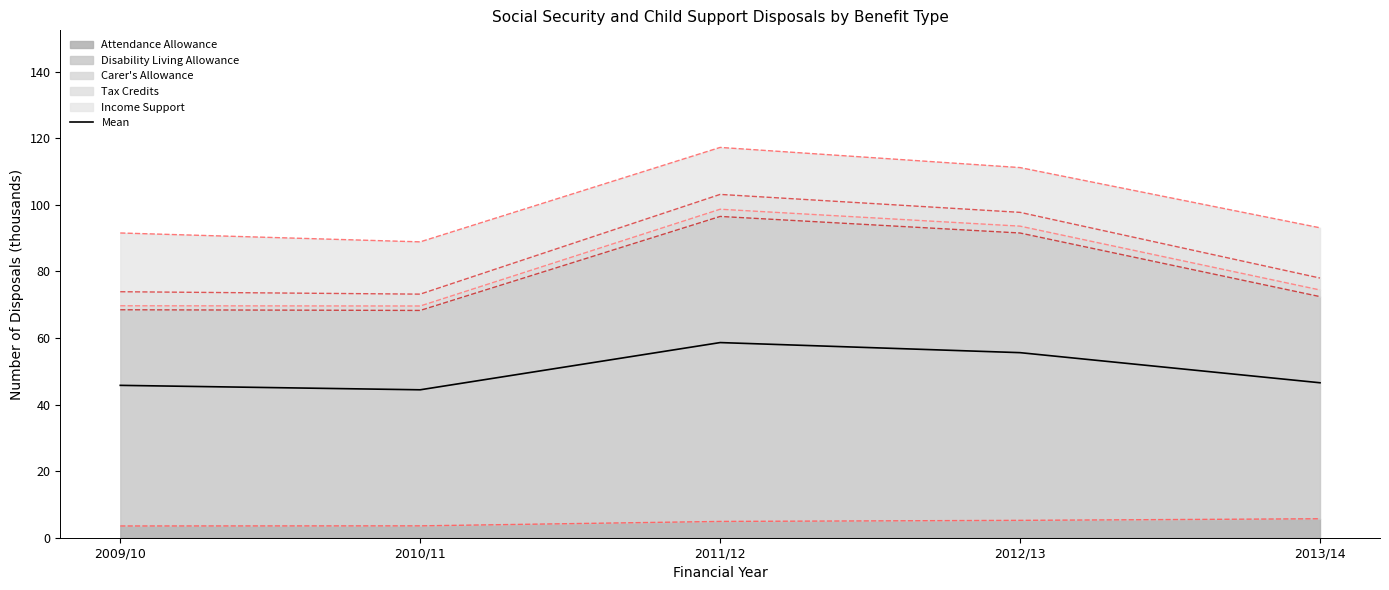

Between 2012/13 and 2011/12, which is larger?

2011/12